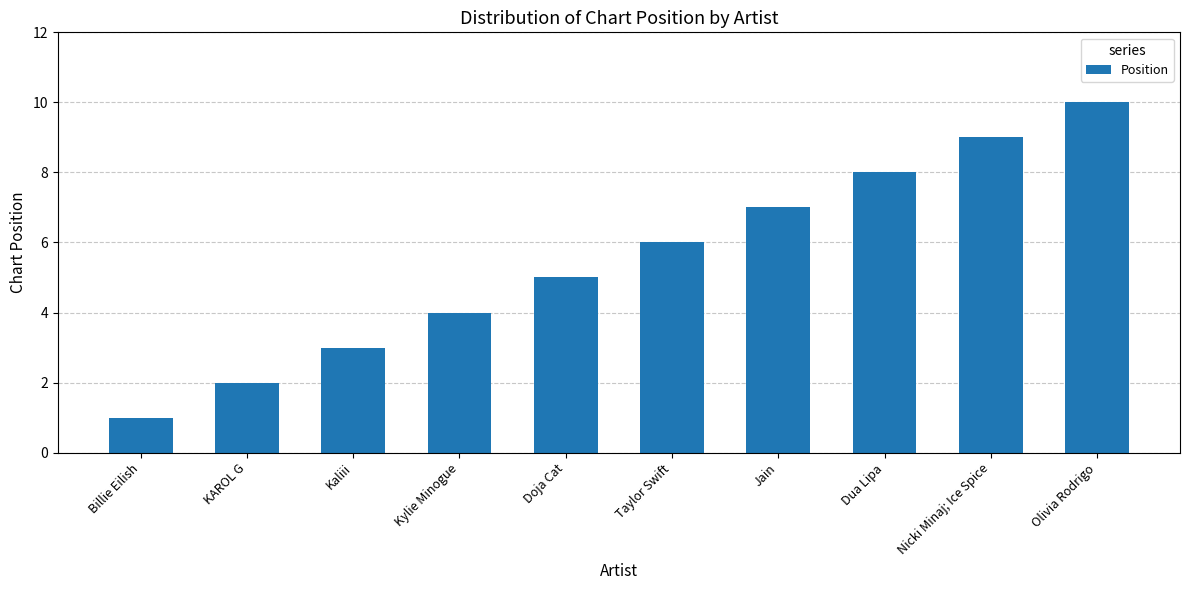

What is the change in value from Kylie Minogue to Olivia Rodrigo?

+6